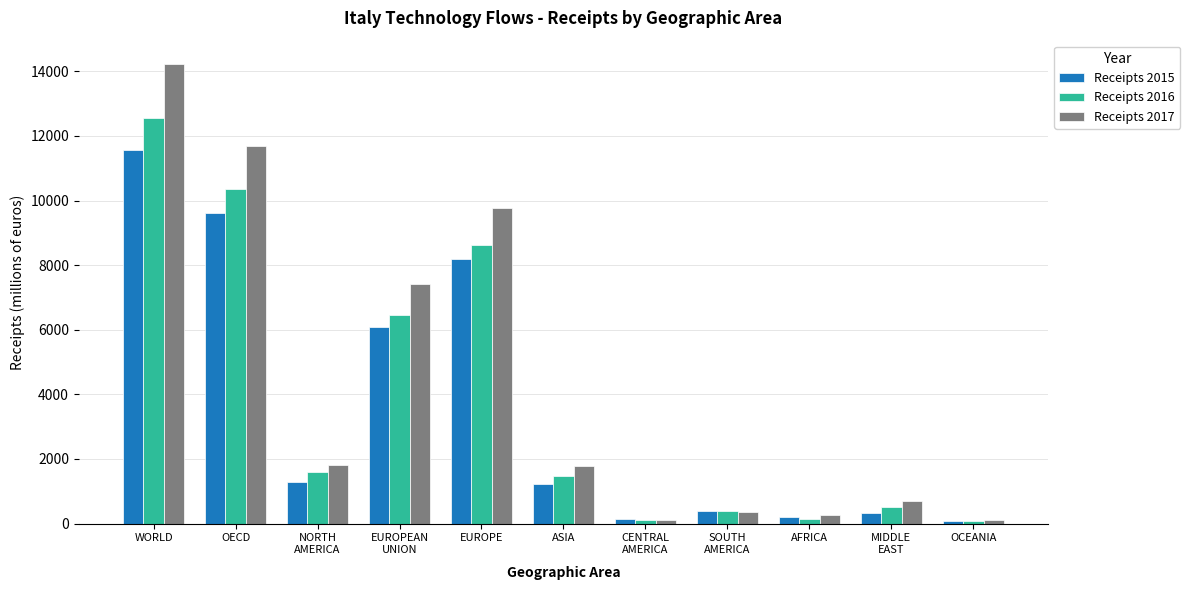

How many groups of bars are there?

11